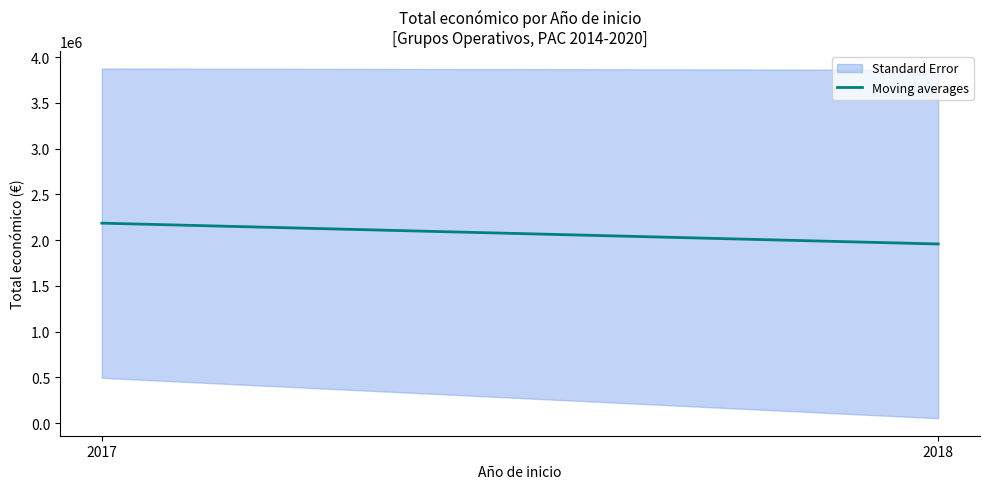

List the labels in order of value, smallest first.

2018, 2017